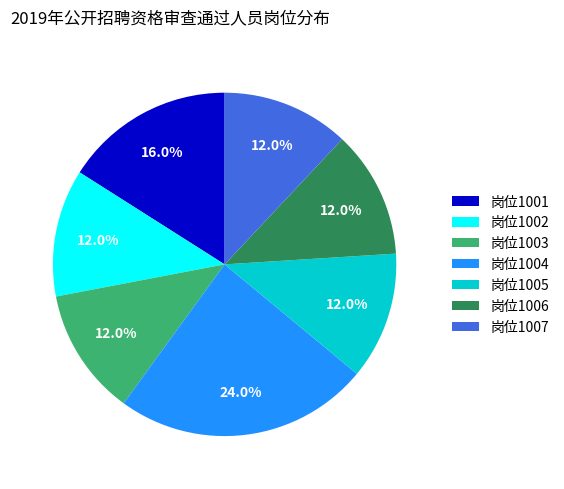

Which has a higher value, 岗位1001 or 岗位1007?

岗位1001